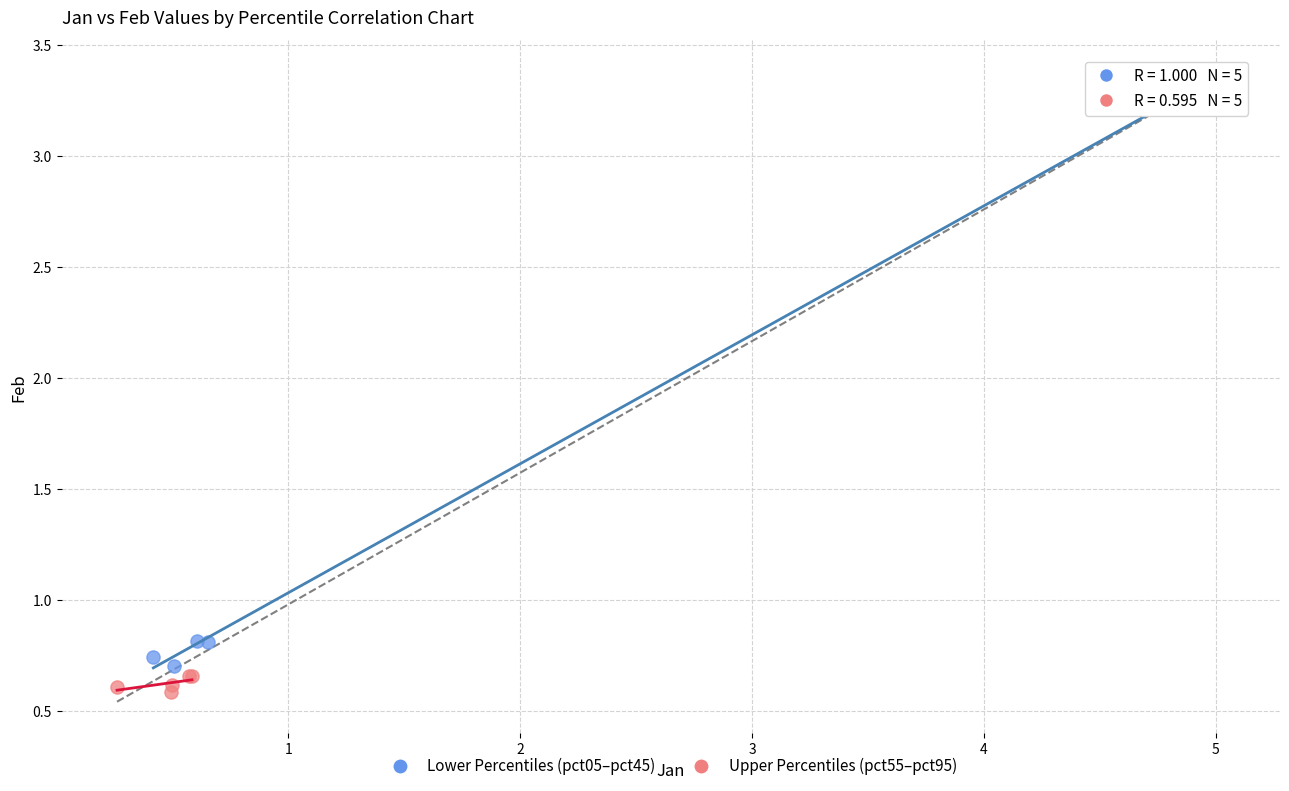

Which series reaches the maximum Y coordinate?

Lower Percentiles (pct05–pct45)